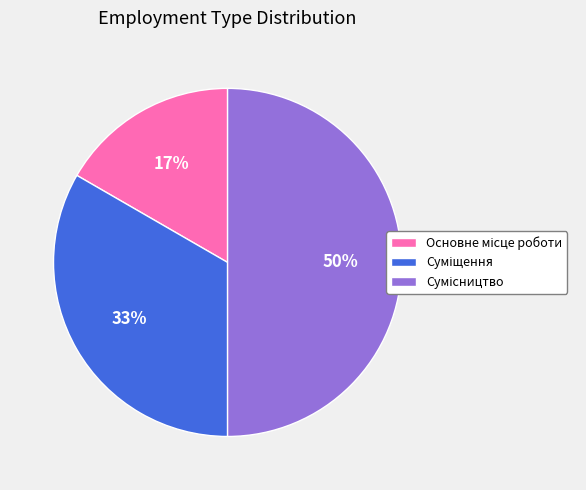

To the nearest percent, what is the difference between the largest and smallest slice percentages?

33%